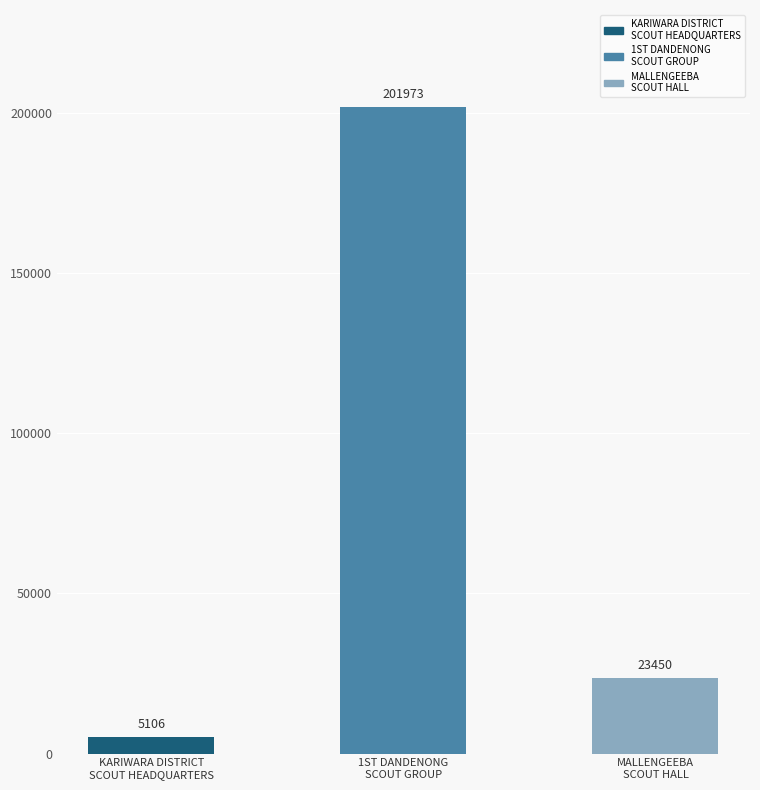

What is the change in value from KARIWARA DISTRICT
SCOUT HEADQUARTERS to 1ST DANDENONG
SCOUT GROUP?

+196867